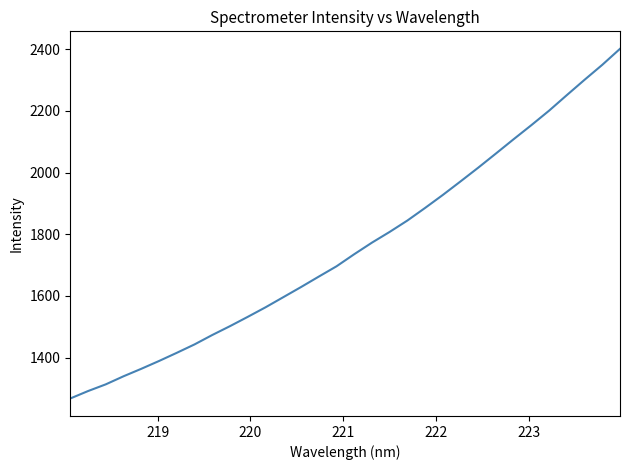

What is the greatest value displayed?

2401.2